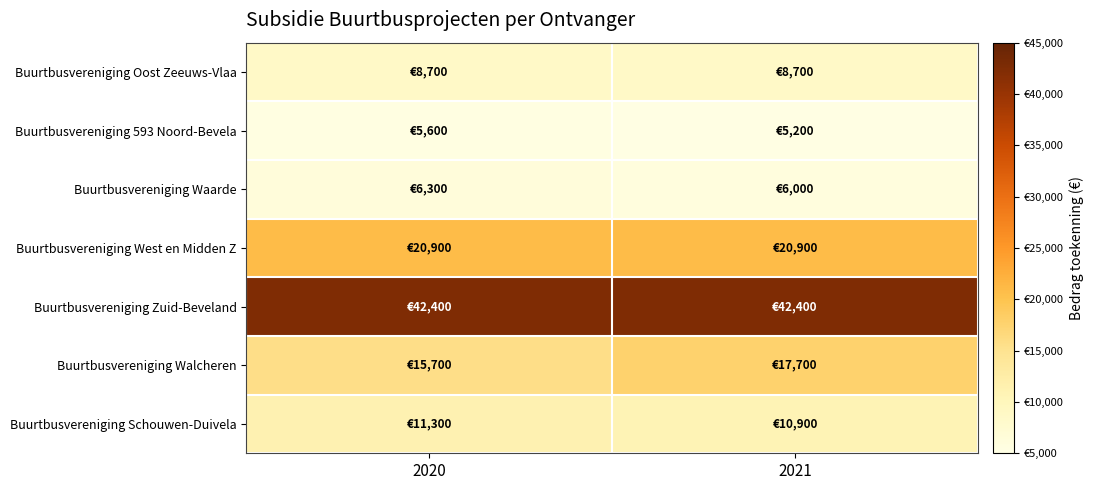

Which series changed the most between 2020 and 2021?

Buurtbusvereniging Walcheren